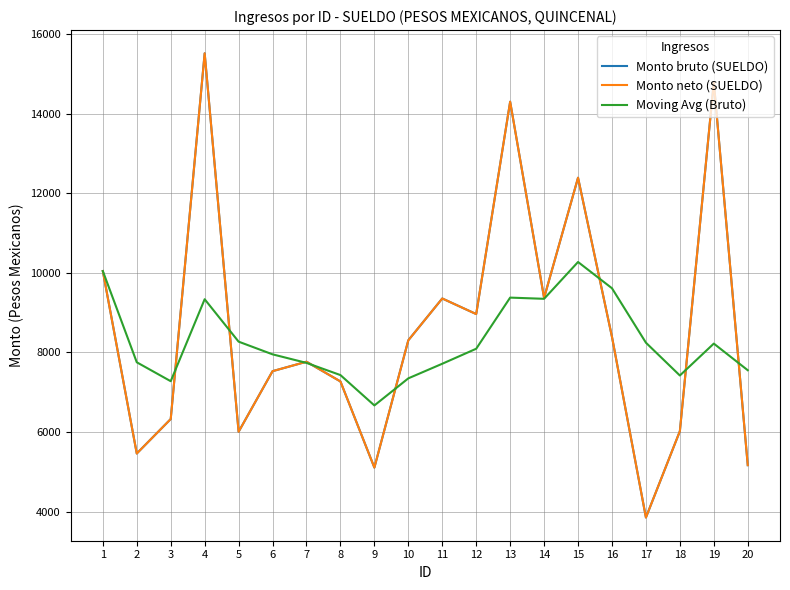

Between which two adjacent categories do Moving Avg (Bruto) and Monto bruto (SUELDO) first intersect?

3 and 4